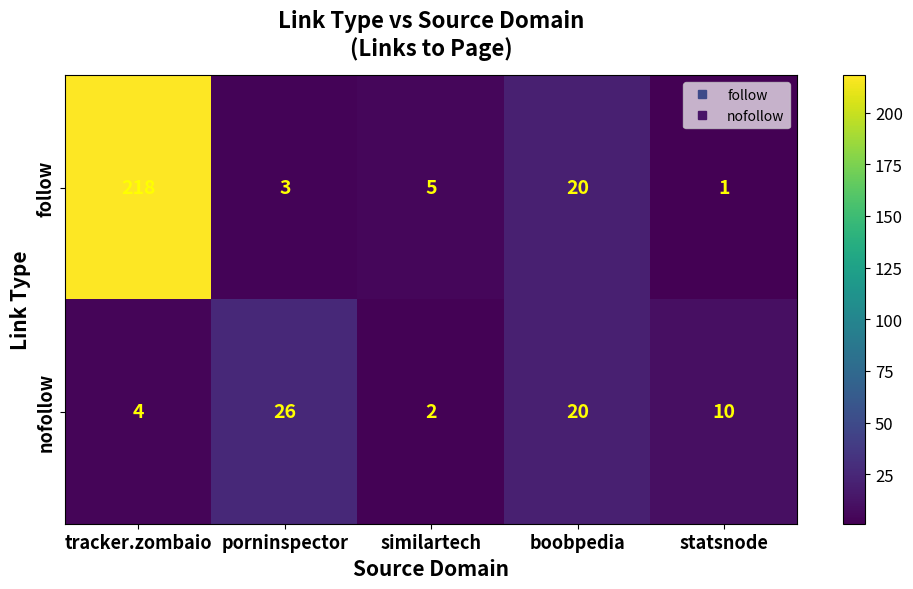

The value of nofollow at tracker.zombaio is 6. True or false?

False